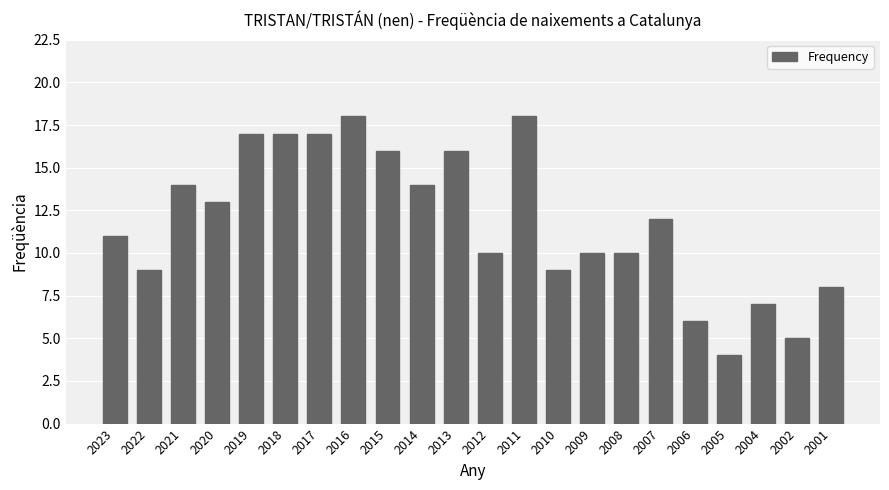

Count the number of categories in the chart.

22